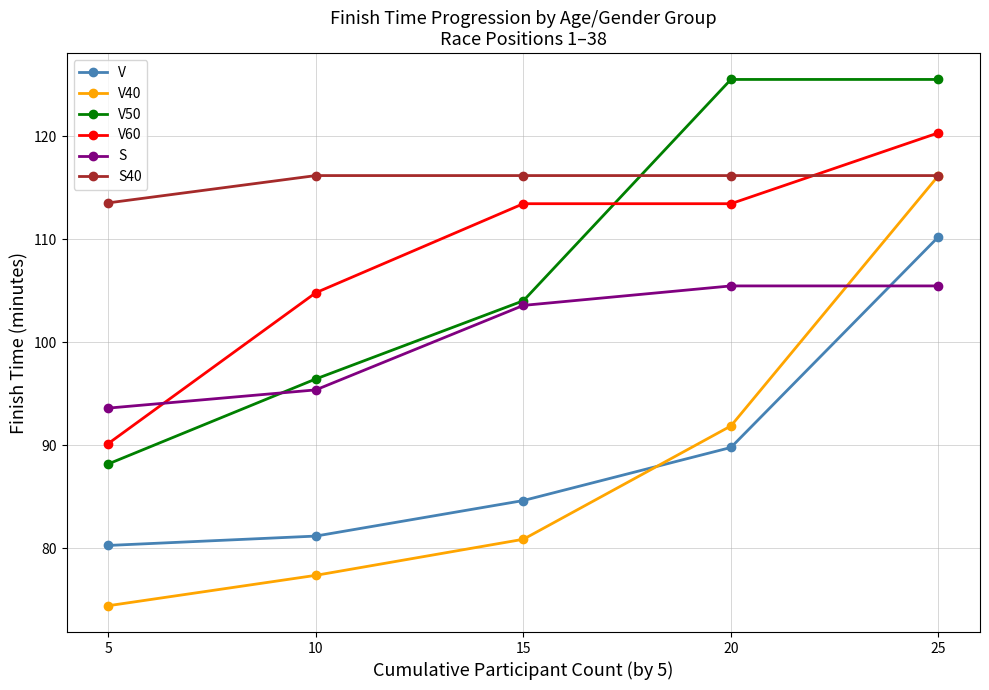

Read the V value at 25.

110.2